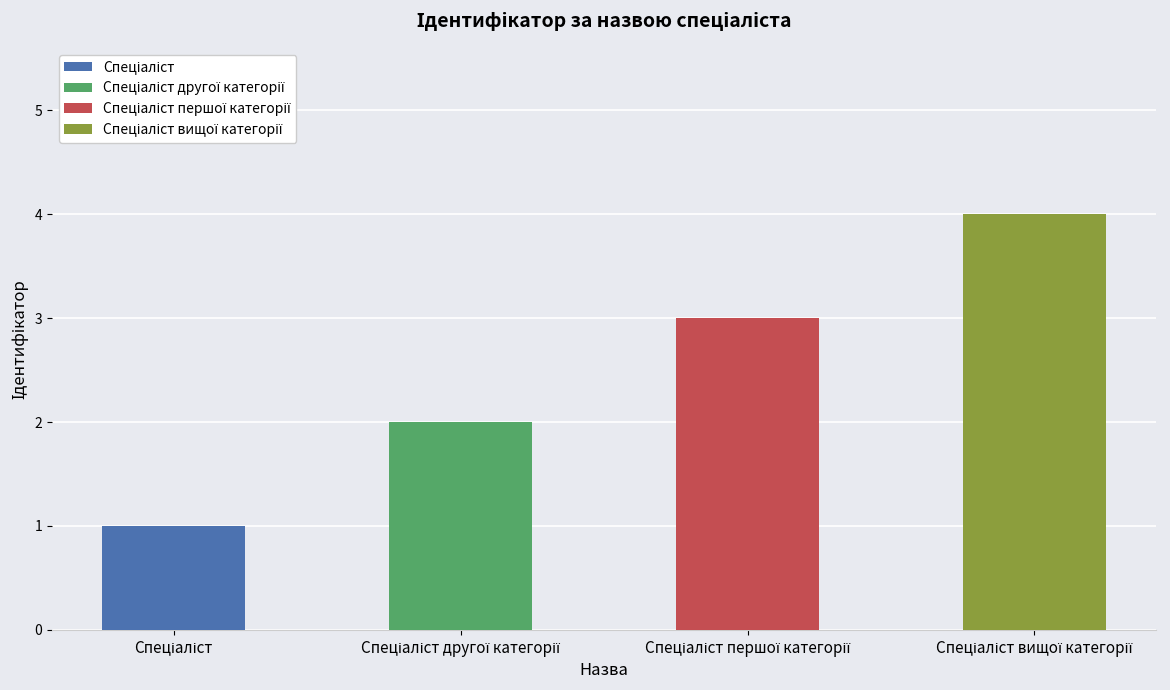

How many data points are above 3?

1